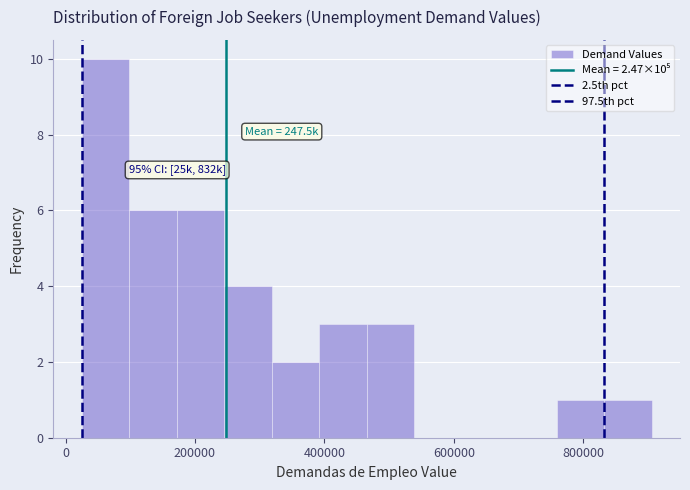

Read against the x-axis, roughly where is the centre of the tallest bar?

60000